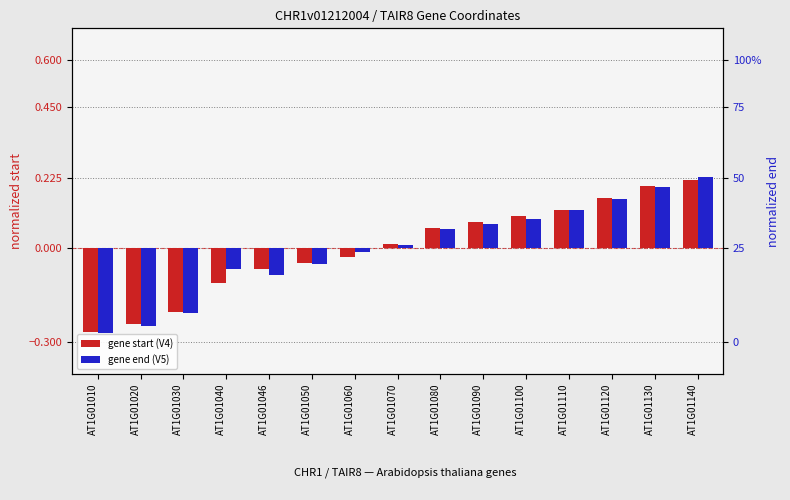

What is the difference between the gene start (V4) values at AT1G01070 and AT1G01110?

0.1